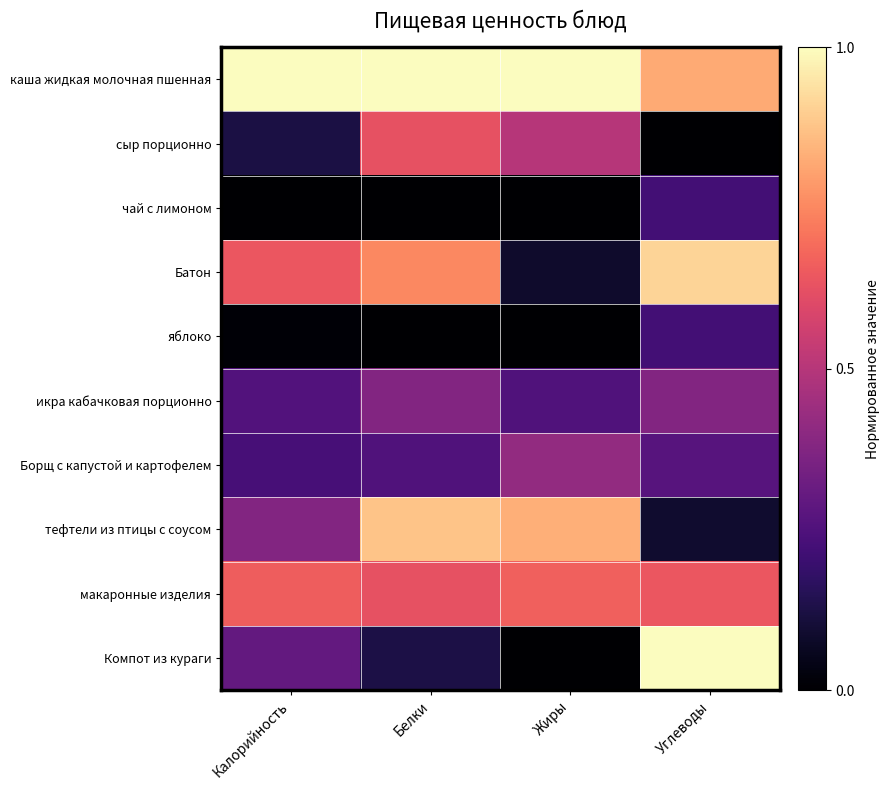

Reading right to left, list all the values displayed in this chart.

каша жидкая молочная пшенная: Углеводы=0.8	Жиры=1.0	Белки=1.0	Калорийность=1.0
сыр порционно: Углеводы=0.0	Жиры=0.5	Белки=0.6	Калорийность=0.1
чай с лимоном: Углеводы=0.2	Жиры=0.0	Белки=0.0	Калорийность=0.0
Батон: Углеводы=0.9	Жиры=0.1	Белки=0.8	Калорийность=0.6
яблоко: Углеводы=0.2	Жиры=0.0	Белки=0.0	Калорийность=0.0
икра кабачковая порционно: Углеводы=0.4	Жиры=0.2	Белки=0.4	Калорийность=0.3
Борщ с капустой и картофелем: Углеводы=0.3	Жиры=0.4	Белки=0.2	Калорийность=0.2
тефтели из птицы с соусом: Углеводы=0.1	Жиры=0.8	Белки=0.9	Калорийность=0.4
макаронные изделия: Углеводы=0.6	Жиры=0.7	Белки=0.6	Калорийность=0.7
Компот из кураги: Углеводы=1.0	Жиры=0.0	Белки=0.1	Калорийность=0.3